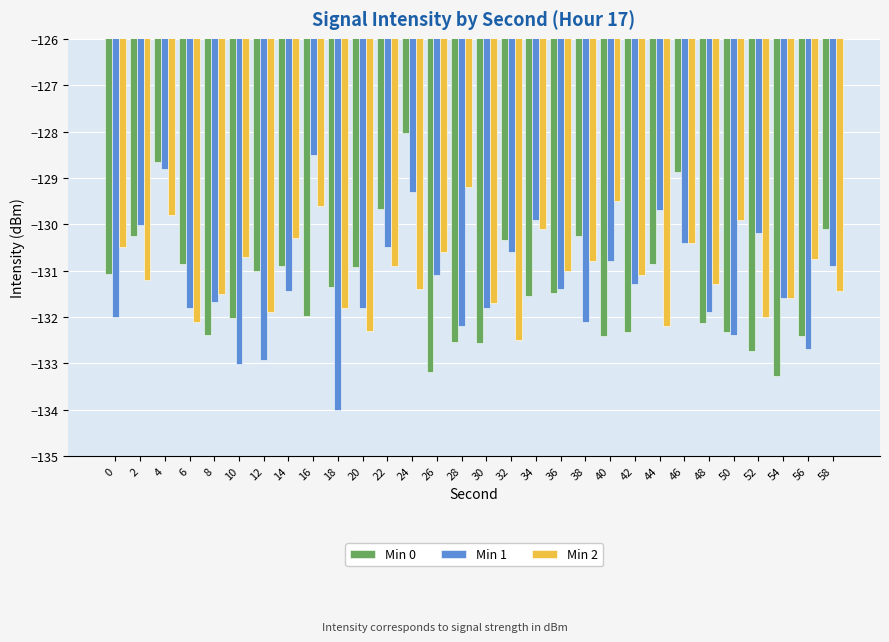

True or false: Min 2 has a value of -132.2 at 44.

True